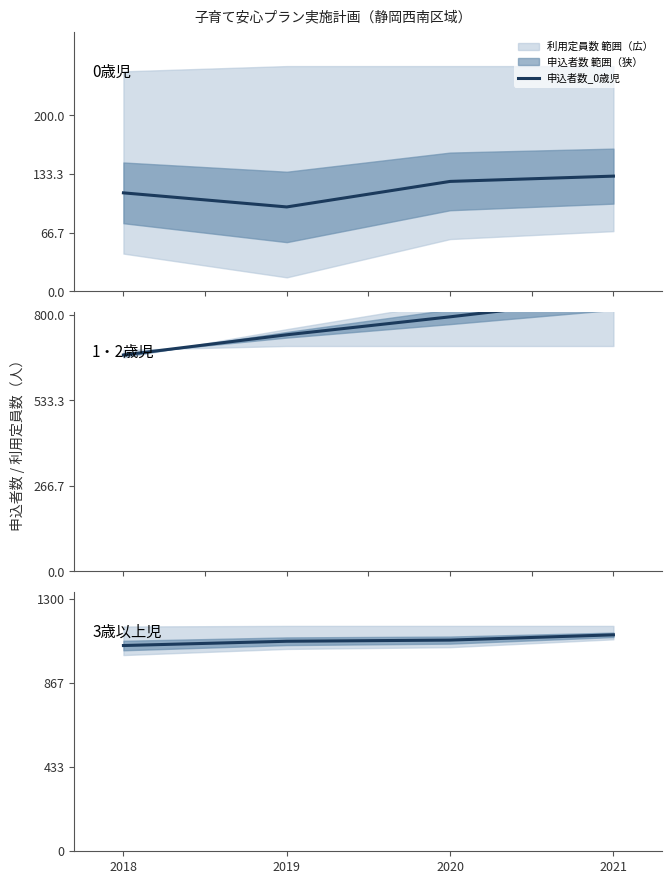

List the series in order of their peak value, highest first.

申込者数_3歳以上児, 申込者数_1・2歳児, 申込者数_0歳児